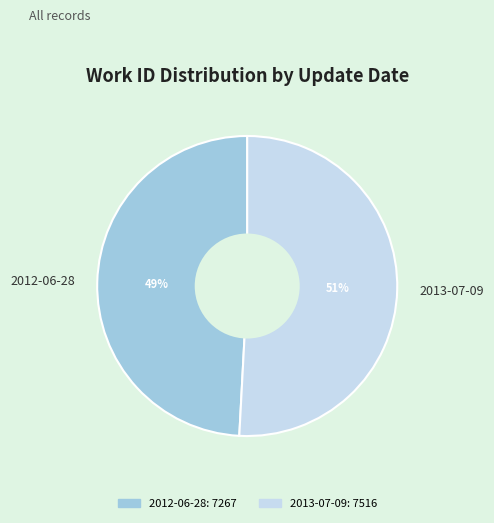

Which category has the biggest portion of the pie?

2013-07-09